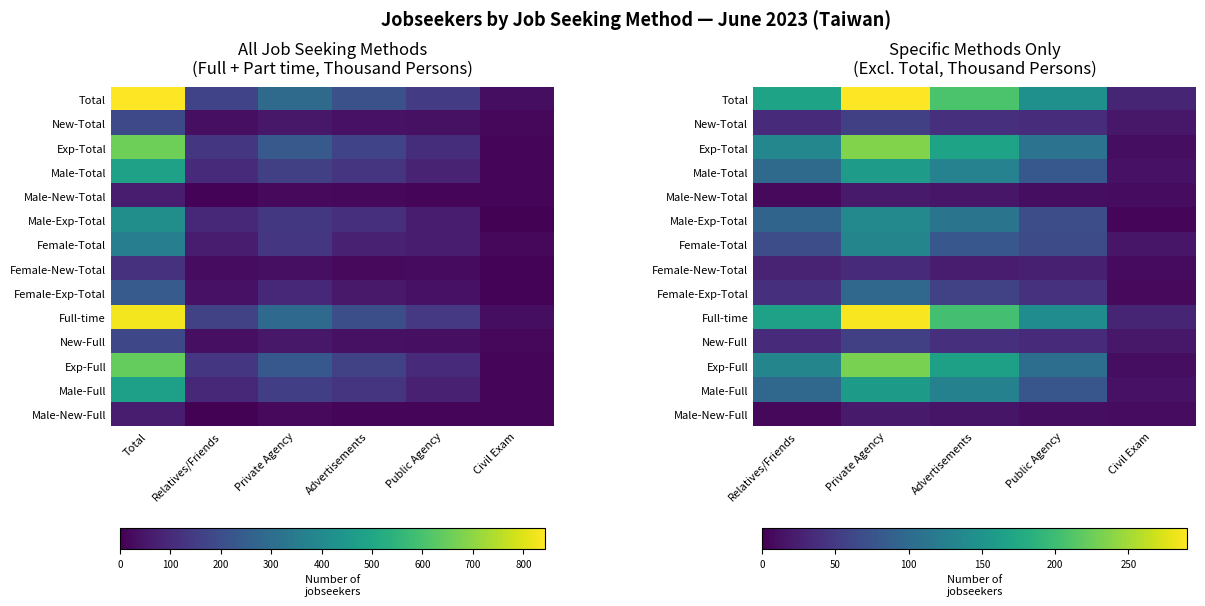

Between Relatives/Friends and Private Agency, which series saw the biggest shift?

Total